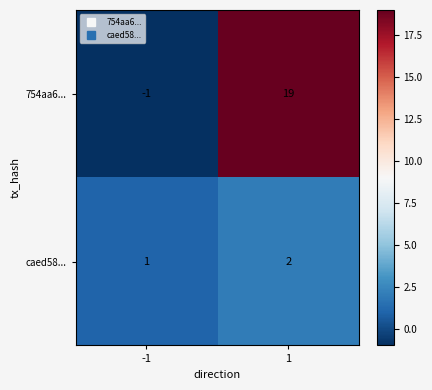

What is the greatest value displayed?

19